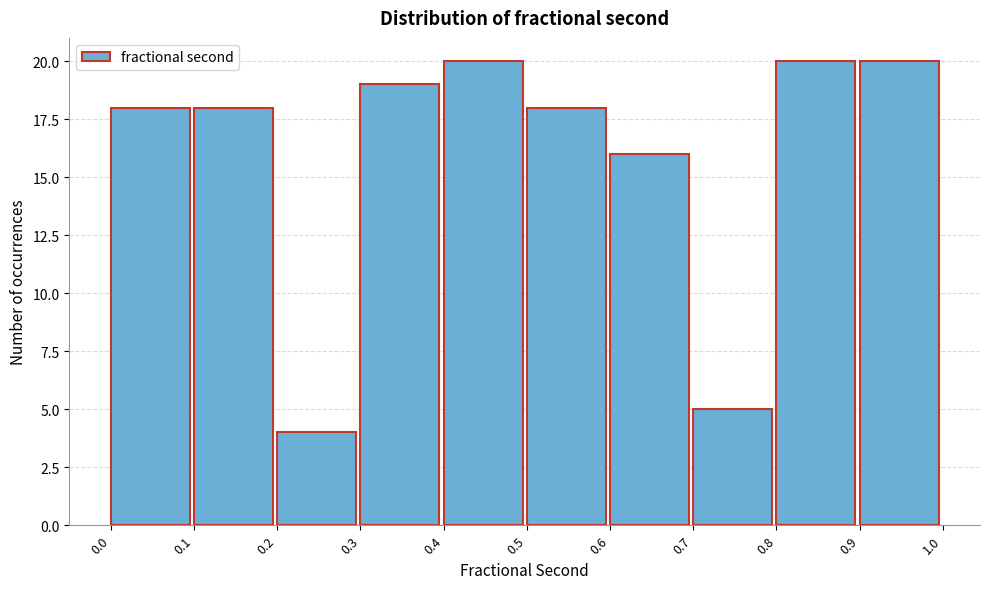

Reading left to right, list every bar in this chart as the range it spans on the x-axis followed by its height. The values are not printed on the chart, so give them approximately, as read against the axis.

0.0 to 0.1: 18
0.1 to 0.2: 18
0.2 to 0.3: 4
0.3 to 0.4: 19
0.4 to 0.5: 20
0.5 to 0.6: 18
0.6 to 0.7: 16
0.7 to 0.8: 5
0.8 to 0.9: 20
0.9 to 1.0: 20